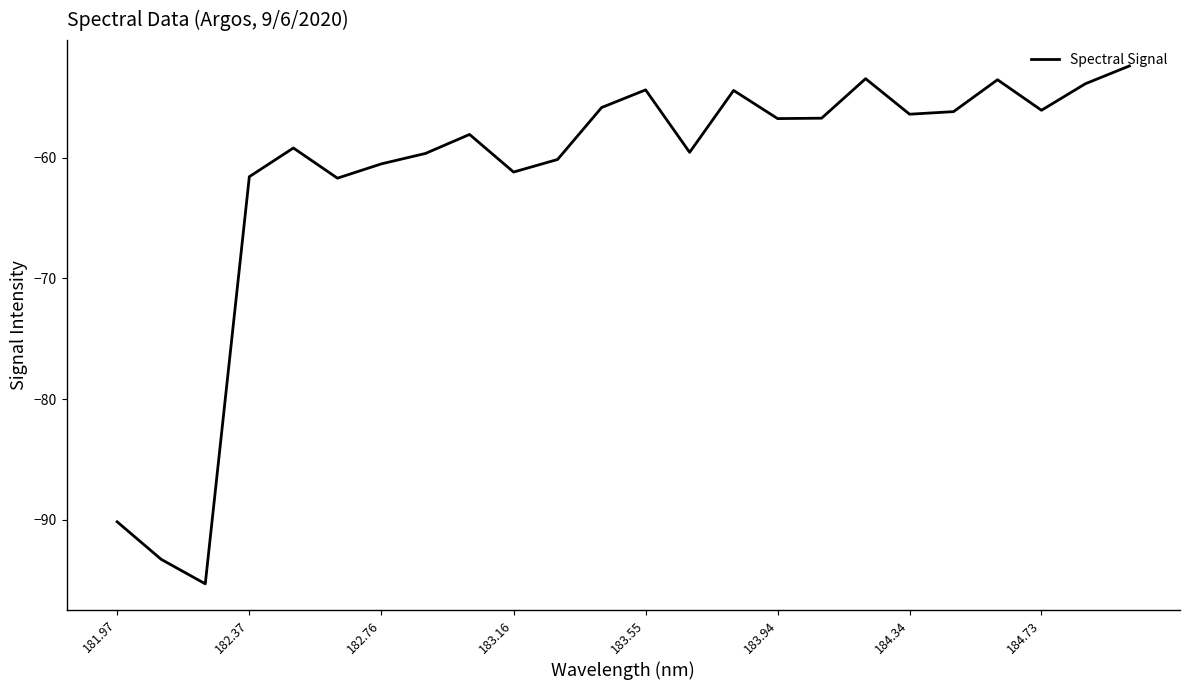

What is the minimum value shown in the chart?

-95.3